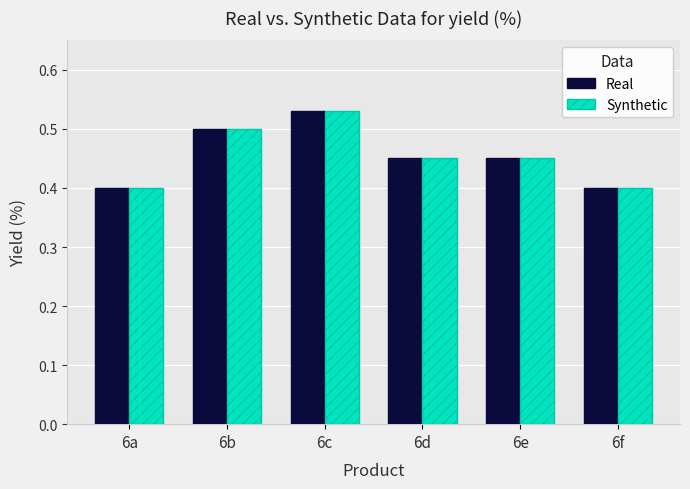

Which category has the highest value in the Real series?

6c